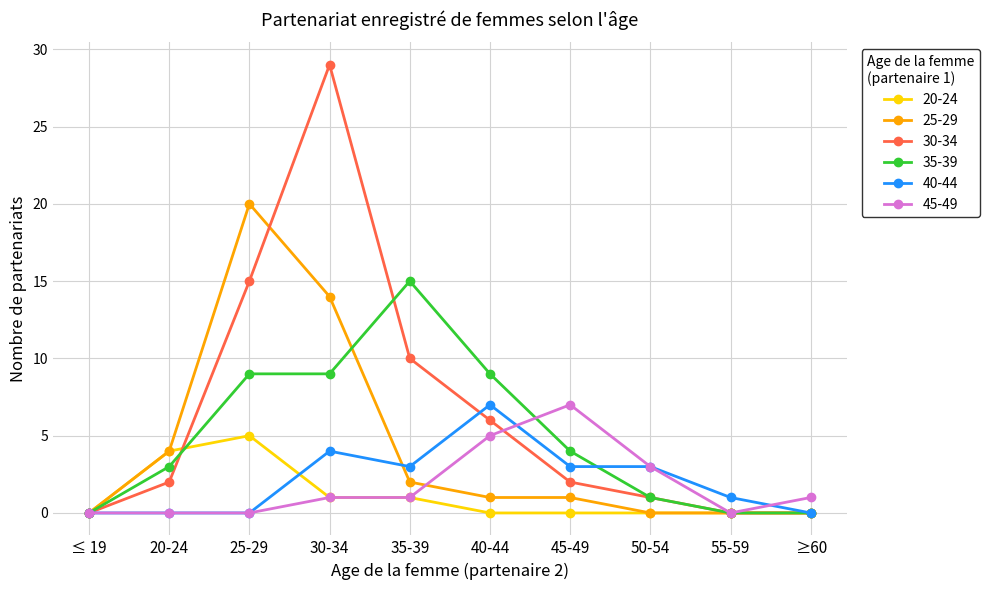

Is it true that 30-34 equals 14 at ≤ 19?

False